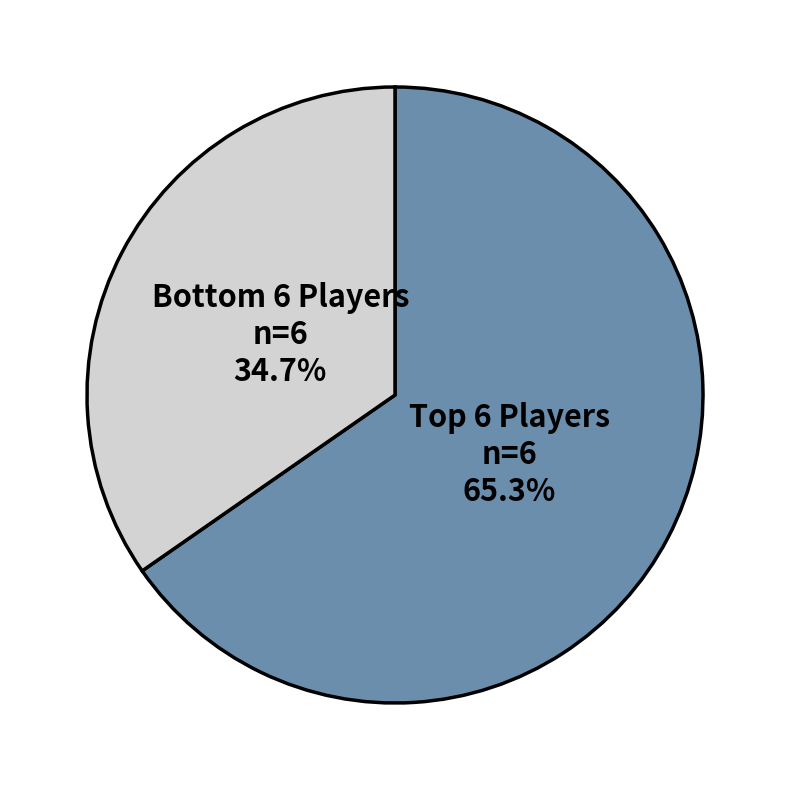

Which slice is the smallest?

Bottom 6 Players